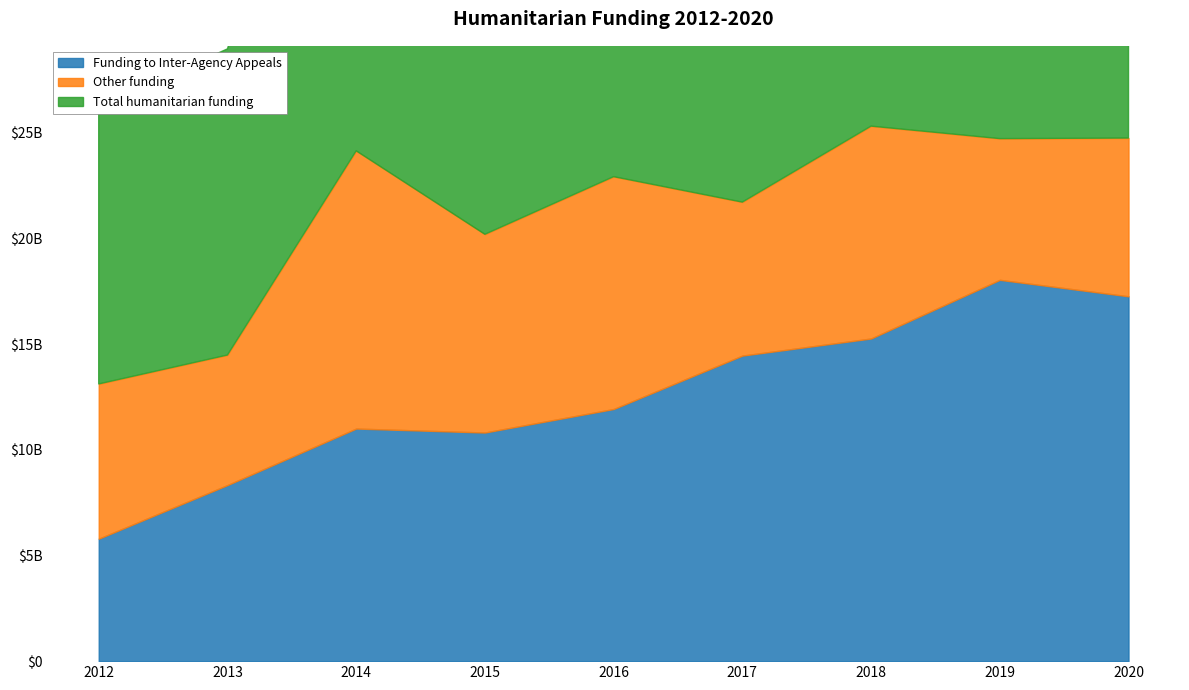

Reading left to right, list all the values displayed in this chart.

Funding to Inter-Agency Appeals: 2012=5793963885	2013=8331243619	2014=11005229902	2015=10817194812	2016=11929737872	2017=14456913507	2018=15266100878	2019=18042046921	2020=17262263216
Other funding: 2012=7323403717	2013=6154206886	2014=13142937457	2015=9381119726	2016=10995869347	2017=7264127377	2018=10050889900	2019=6684229870	2020=7490000000
Total humanitarian funding: 2012=13117367602	2013=14485450505	2014=24148167359	2015=20198314538	2016=22925607219	2017=21721040884	2018=25316990778	2019=24726276791	2020=24752263216